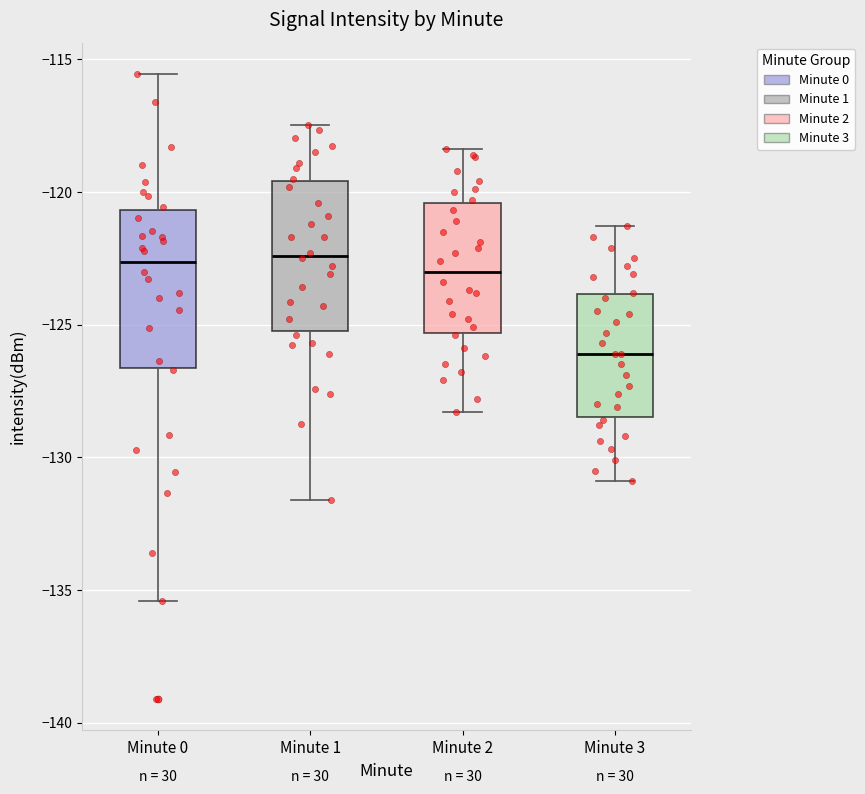

Where is the lower edge of the box for Minute 3 on the y-axis? The values are not printed on the chart, so give them approximately, as read against the axis.

-128.5